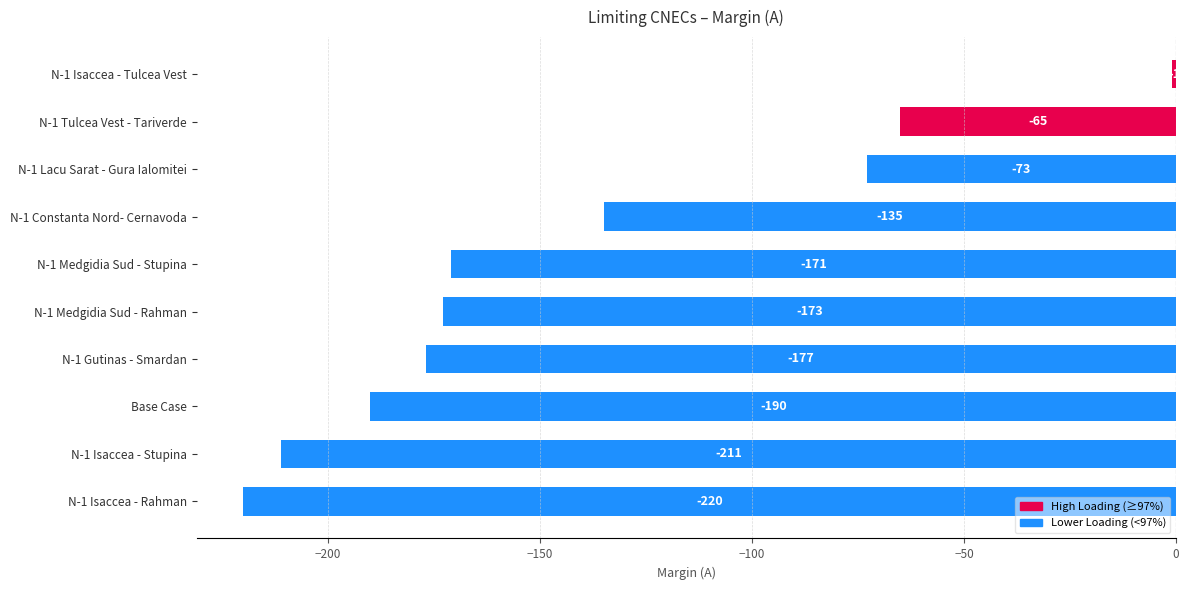

What is the approximate value at N-1 Gutinas - Smardan?

-177